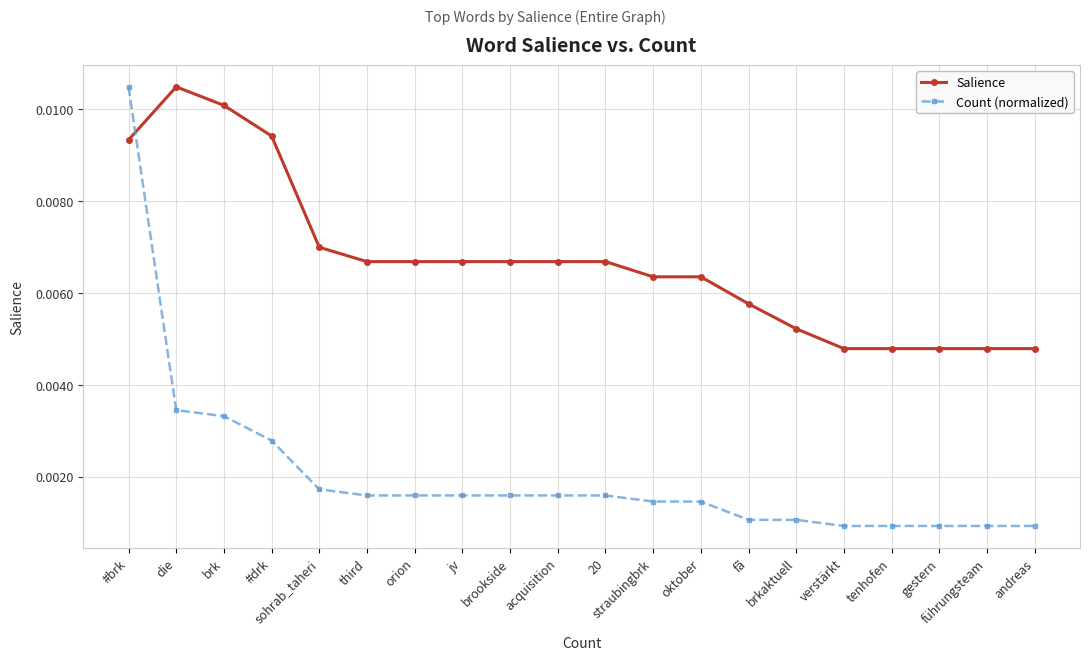

True or false: Salience and Count (normalized) intersect in this chart.

True